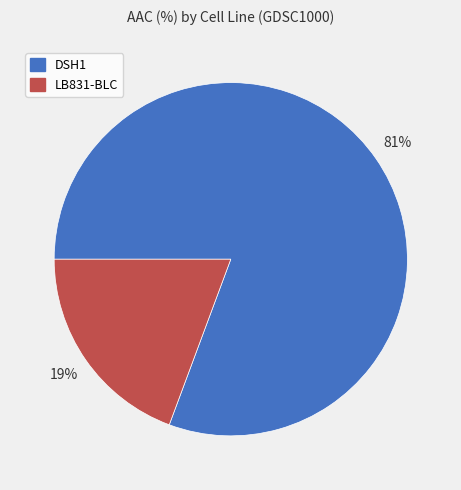

Between LB831-BLC and DSH1, which is larger?

DSH1